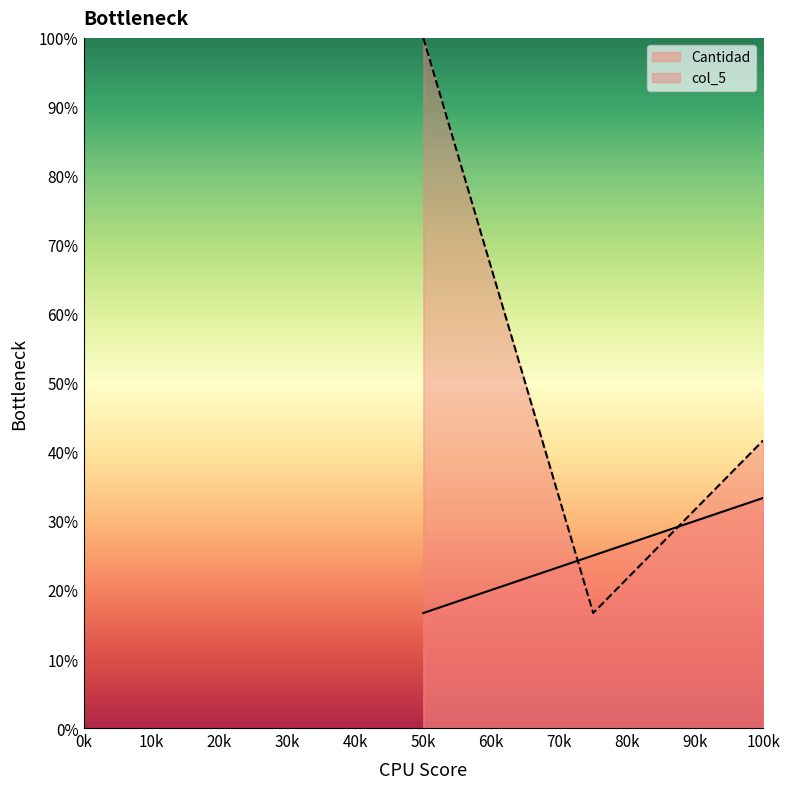

Where is col_5 nearest to the value 58?

100k